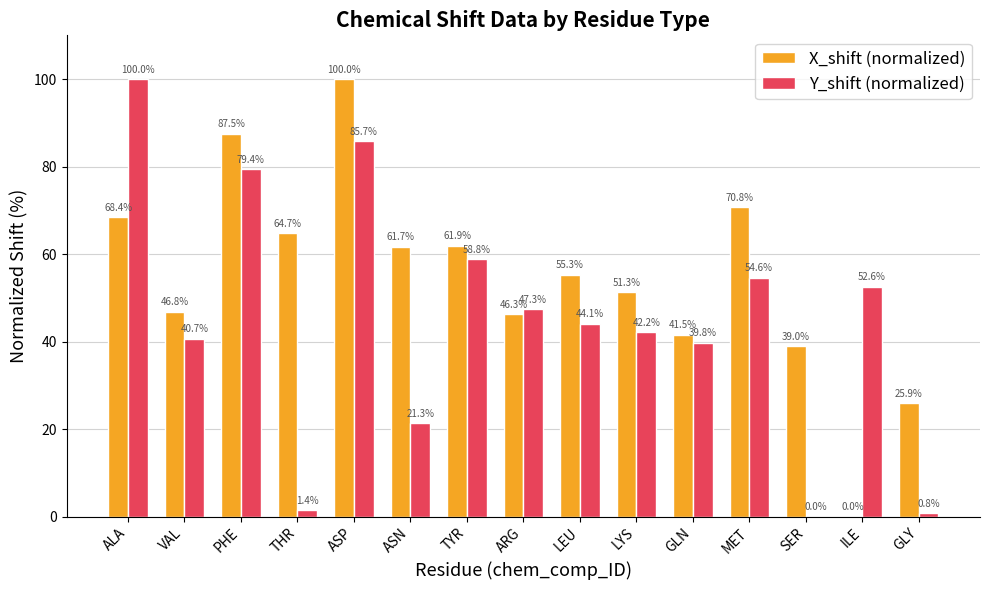

Which series changed the most between VAL and PHE?

X_shift (normalized)